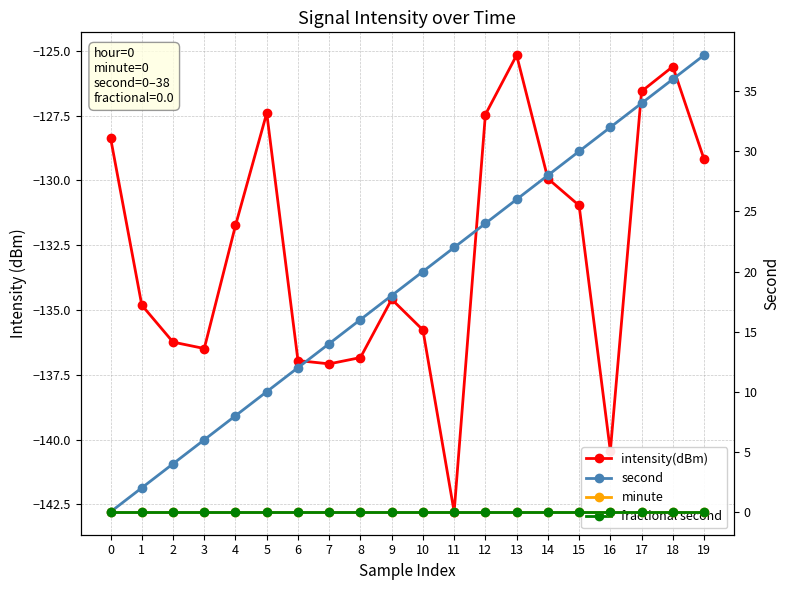

Count the number of categories in the chart.

20